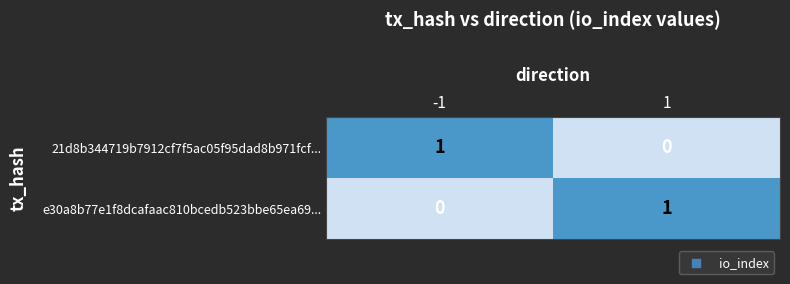

What is the greatest value displayed?

1